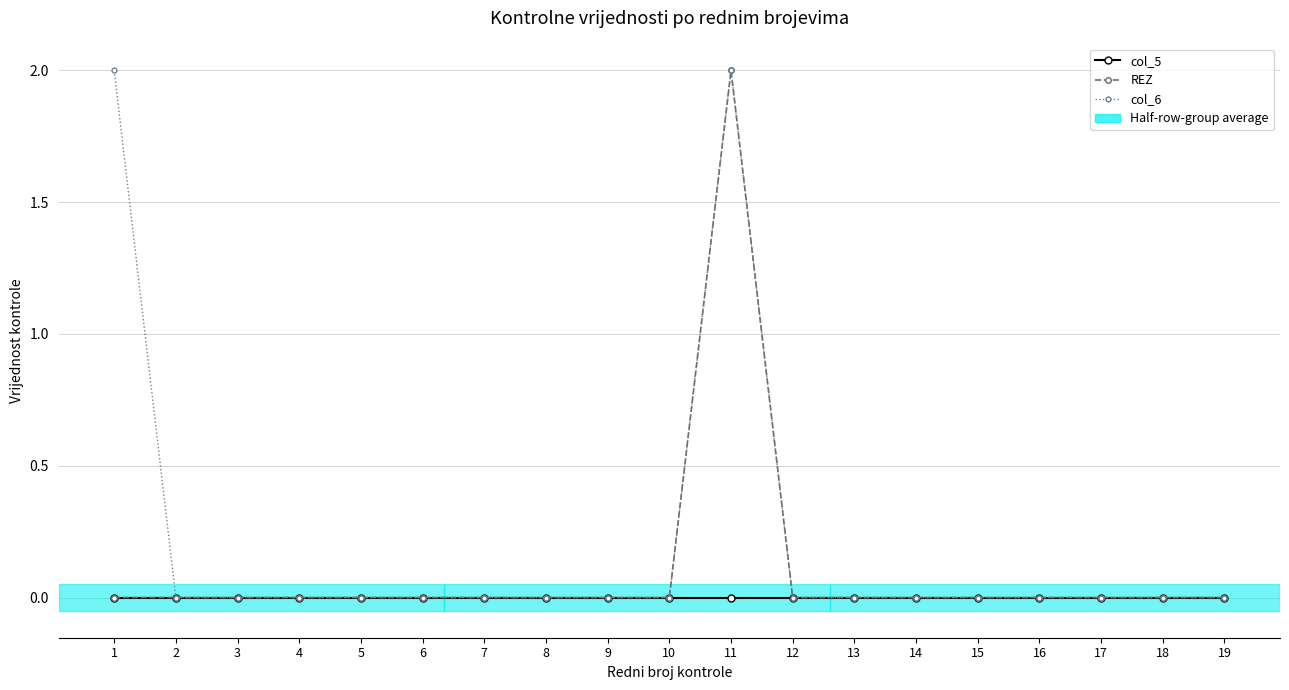

Reading left to right, transcribe all the data shown in this chart.

col_5: 0	0	0	0	0	0	0	0	0	0	0	0	0	0	0	0	0	0	0
REZ: 0	0	0	0	0	0	0	0	0	0	2	0	0	0	0	0	0	0	0
col_6: 2	0	0	0	0	0	0	0	0	0	2	0	0	0	0	0	0	0	0